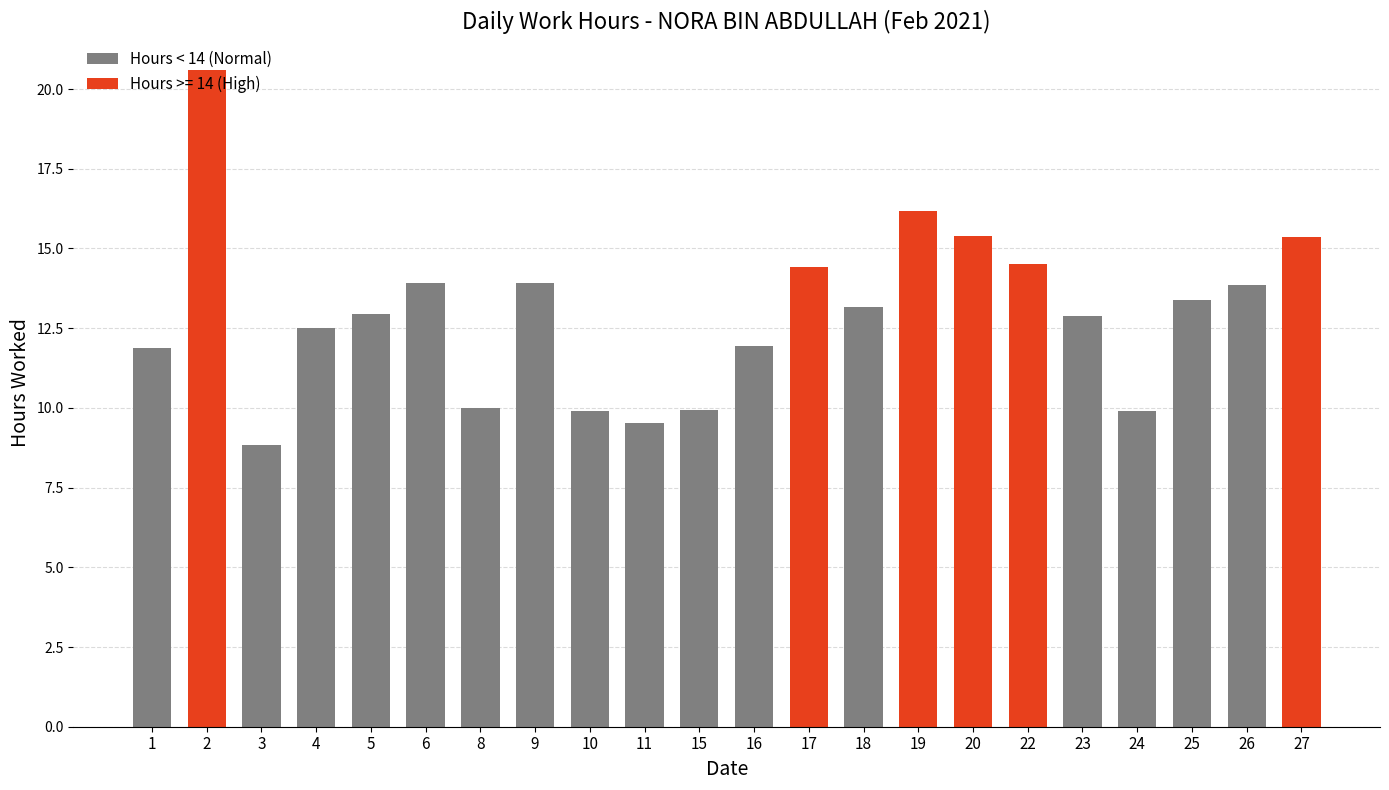

At which category does the chart reach its peak across all series?

2